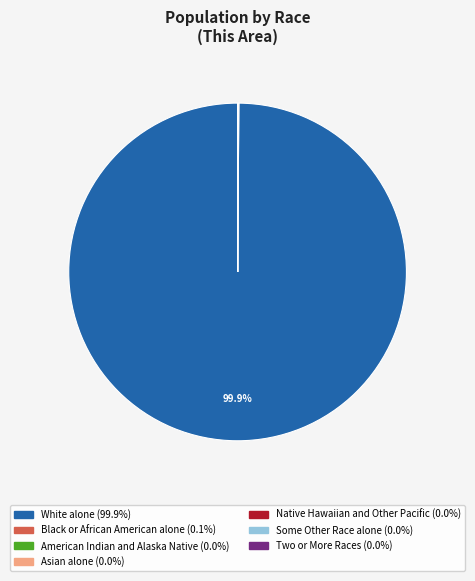

What is the largest slice in the pie chart?

White alone